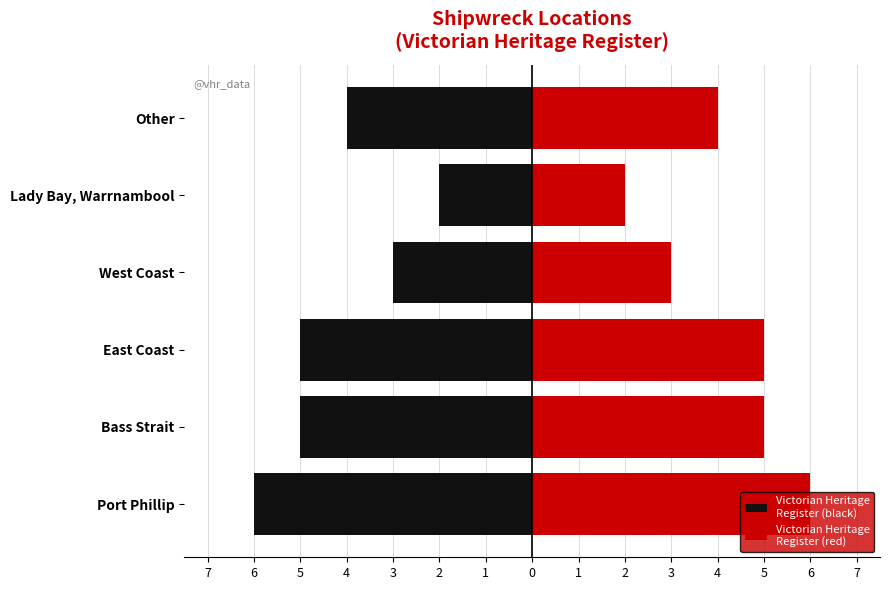

What is the greatest value displayed?

6